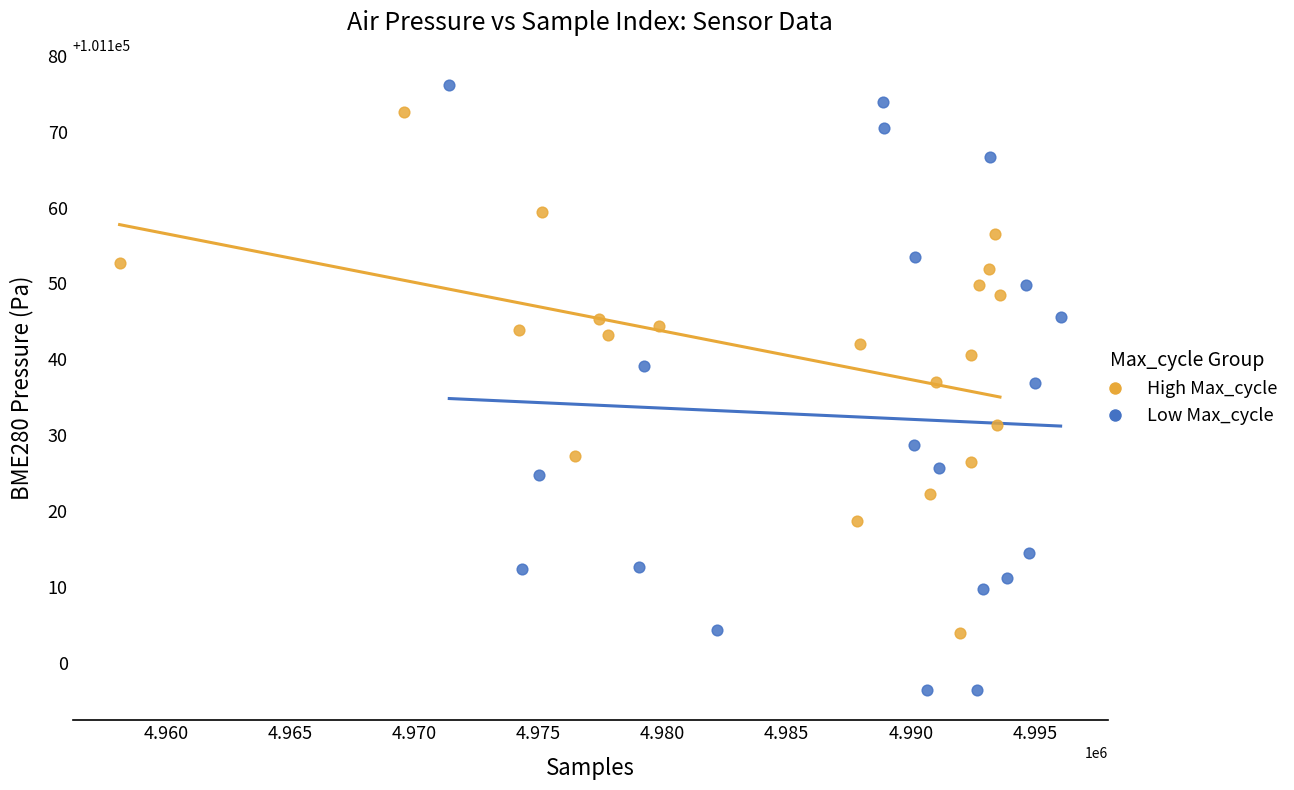

Which series reaches the minimum Y coordinate?

Low Max_cycle